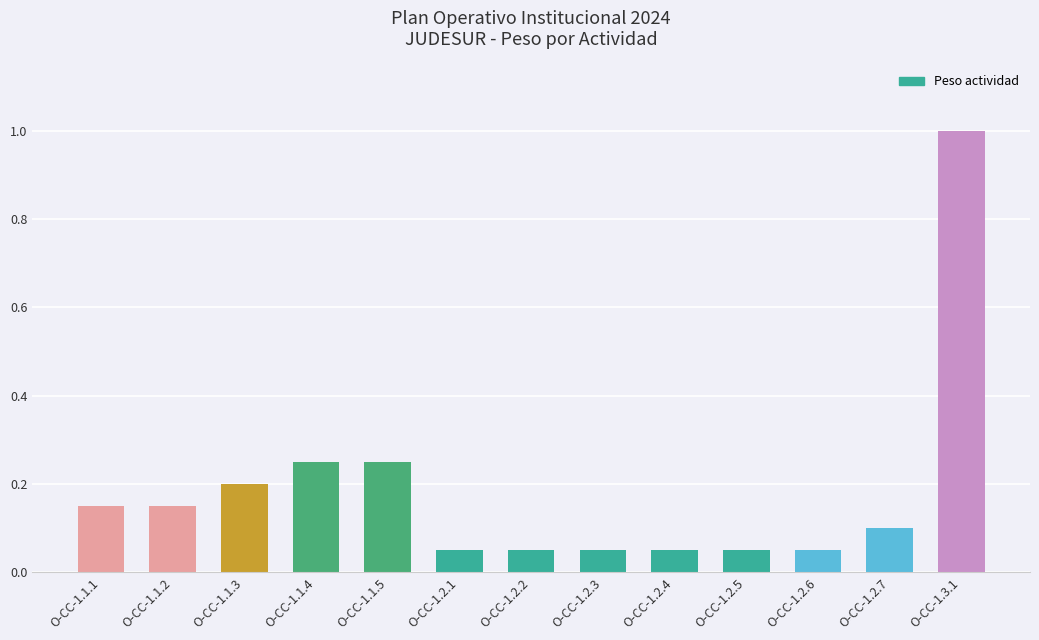

What is the value of the 13th bar from the left?

1.0